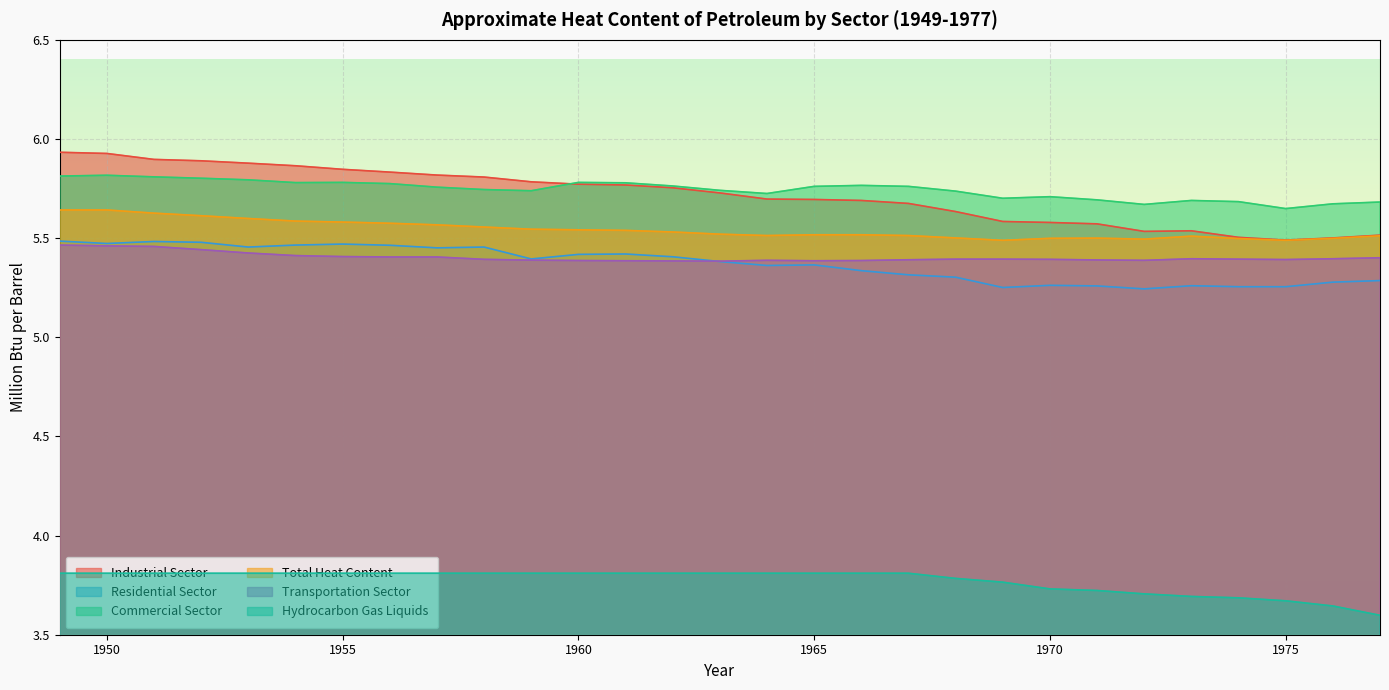

Which series has the largest total across all categories?

Commercial Sector